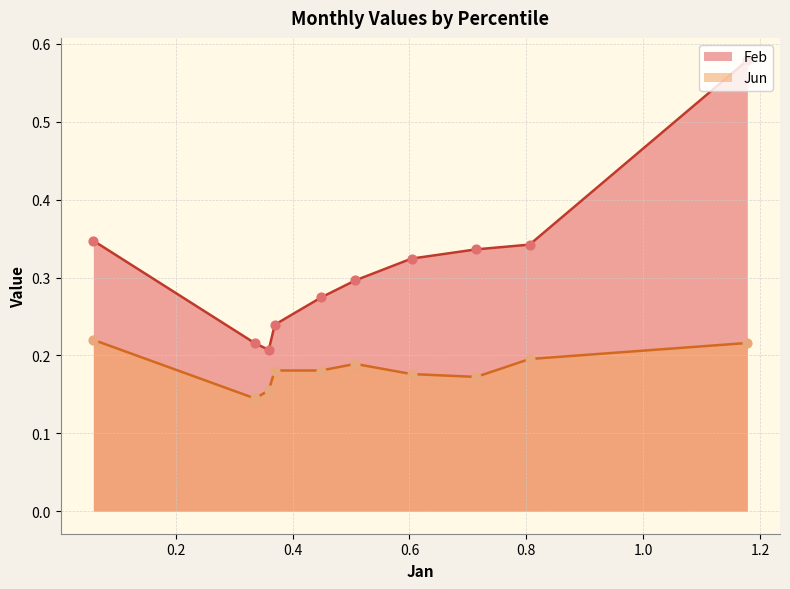

At how many categories does at least one series exceed 0?

10